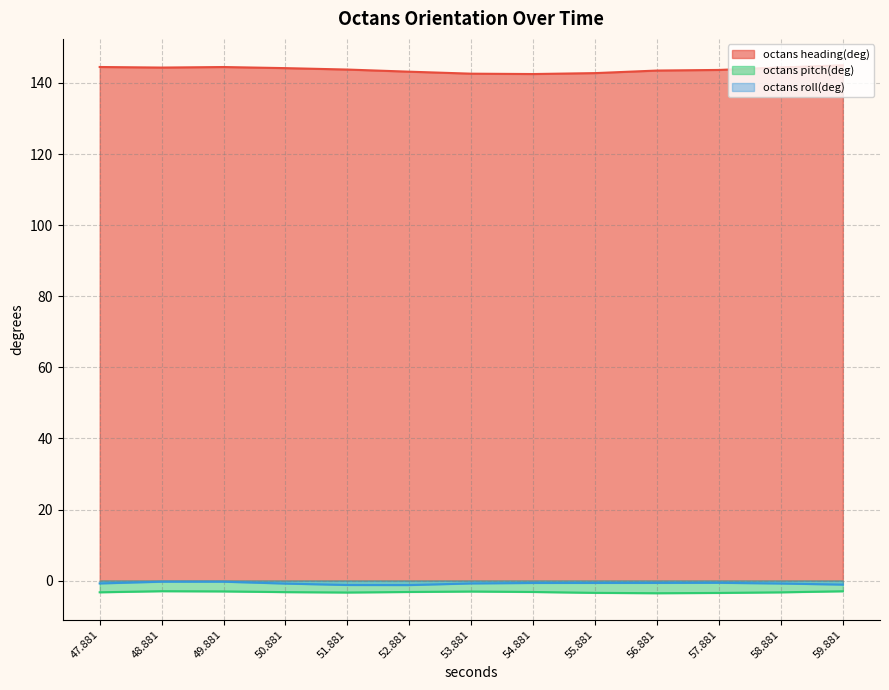

Which has a higher value, 48.881 or 53.881?

48.881